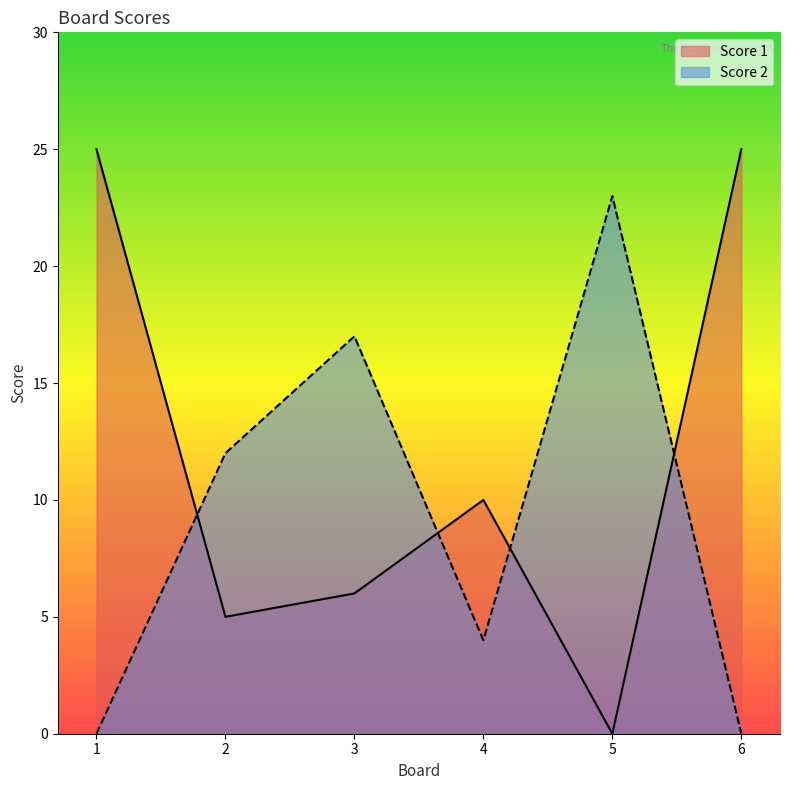

How many interior local valleys does the Score 1 series have?

2